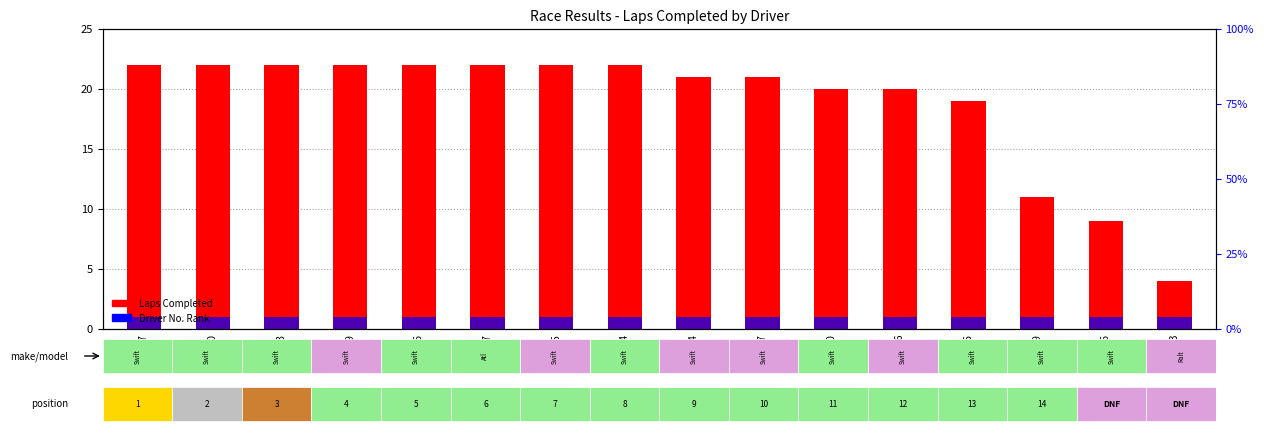

List the series in order of their overall mean, lowest first.

Driver No. rank, Laps Completed